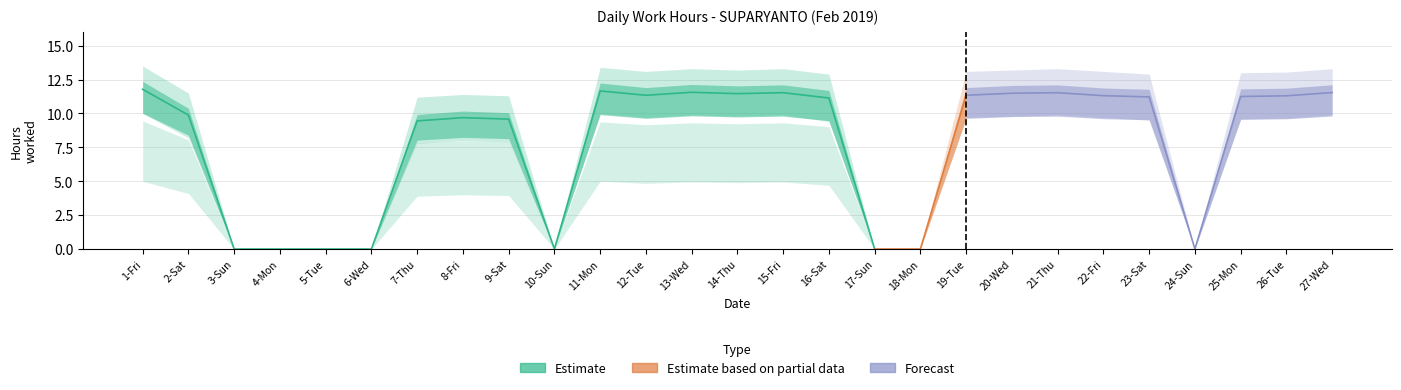

What is the spread (max minus min) of values at 27-Wed?

3.4